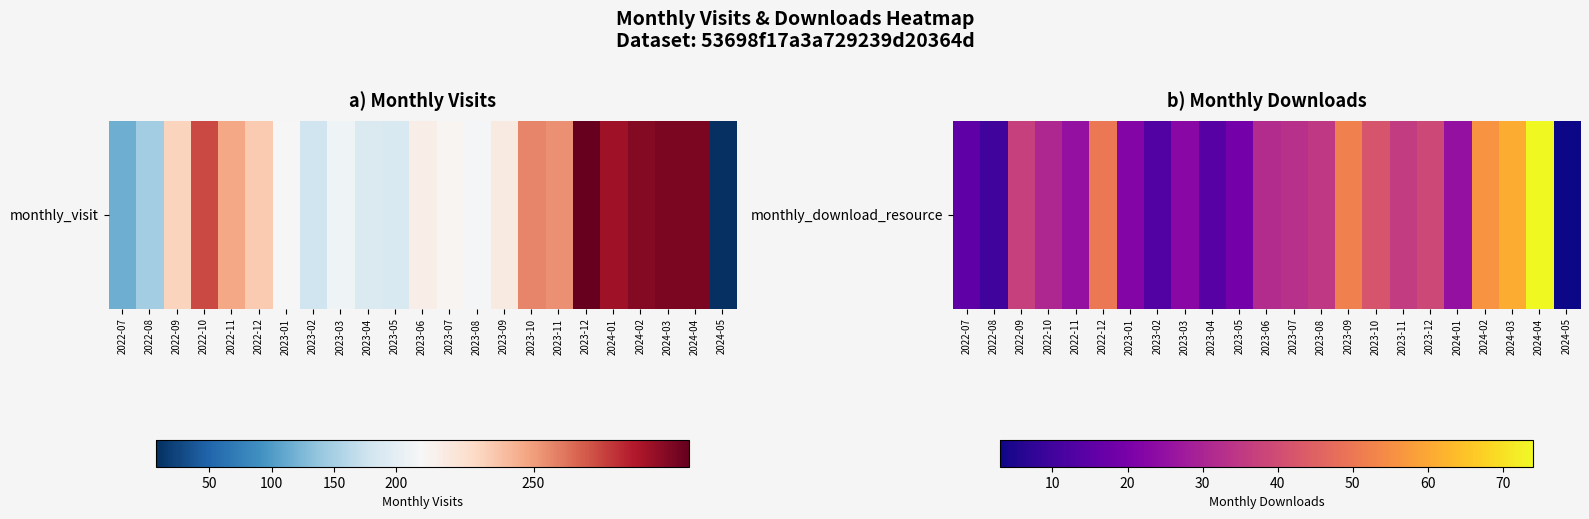

What value does the data have at 2022-08?

10